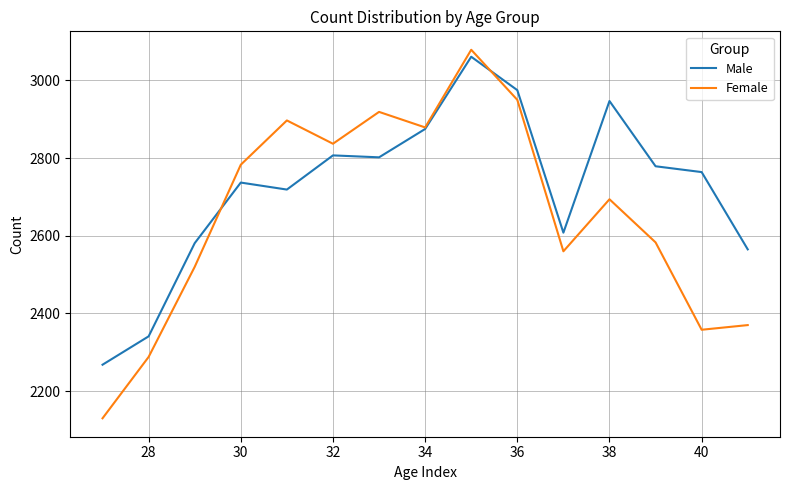

After their last crossing, which series has the higher values: Male or Female?

Male